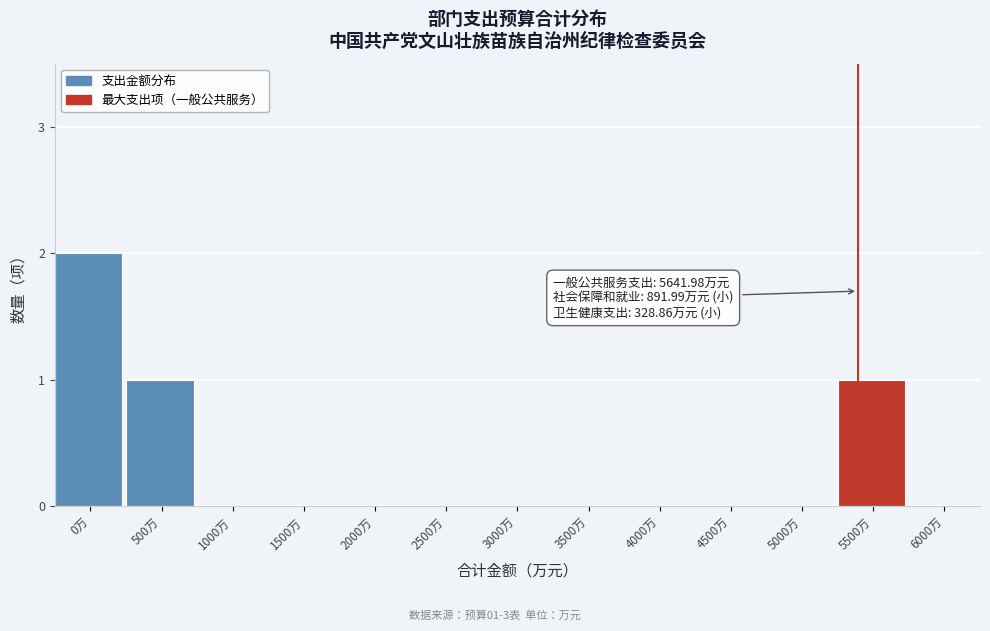

Reading left to right, list all the values displayed in this chart.

0万=2	500万=1	1000万=0	1500万=0	2000万=0	2500万=0	3000万=0	3500万=0	4000万=0	4500万=0	5000万=0	5500万=1	6000万=0